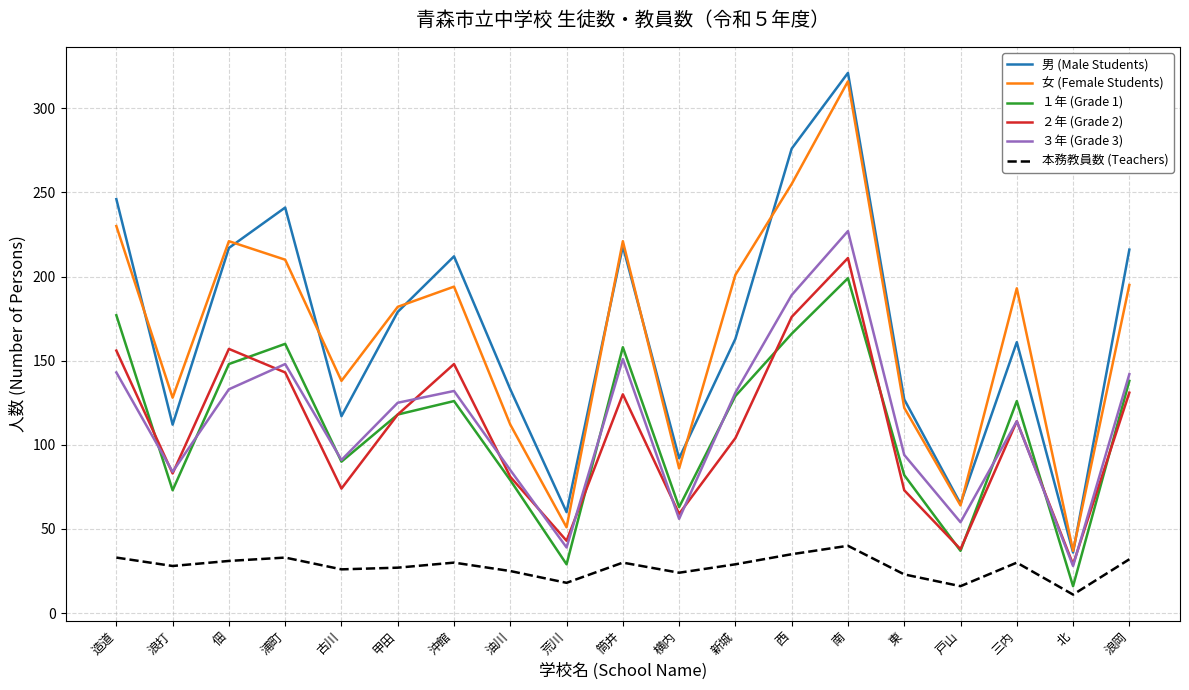

True or false: 男 (Male Students) has a value of 308 at 佃.

False